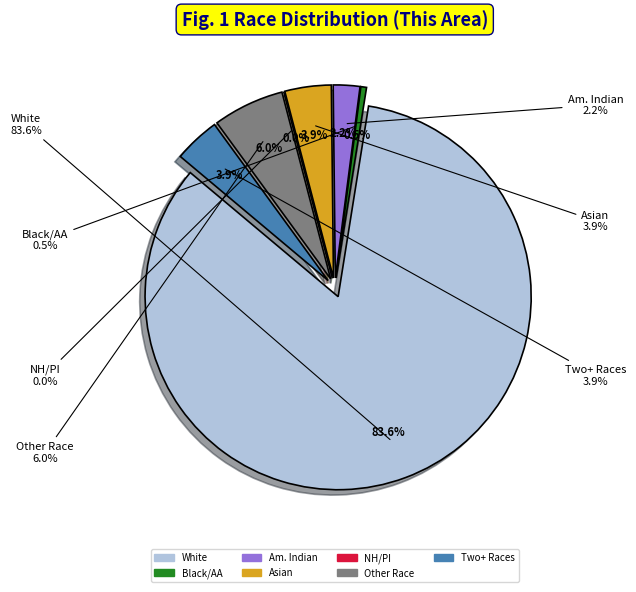

True or false: Asian alone accounts for 4% of the total.

True